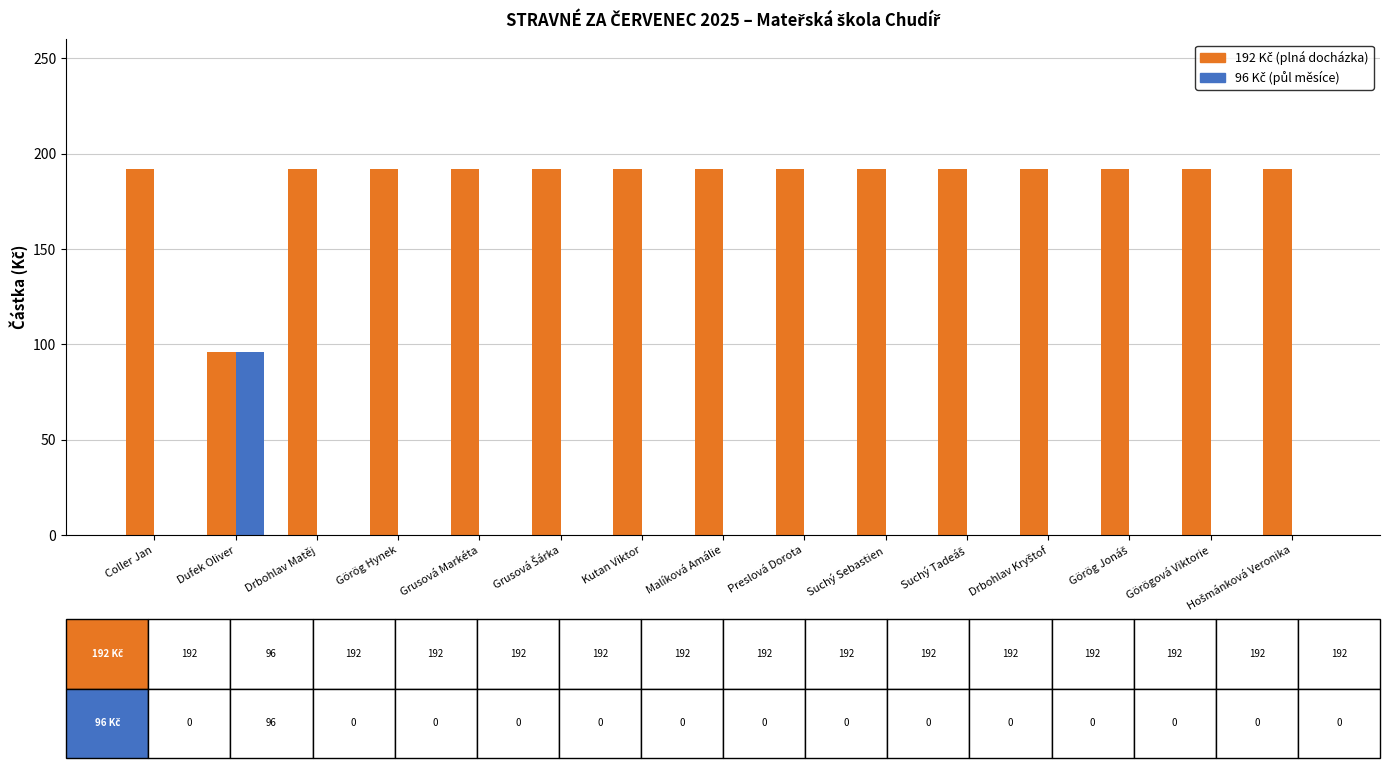

What is the total value across all series at Kutan Viktor?

192